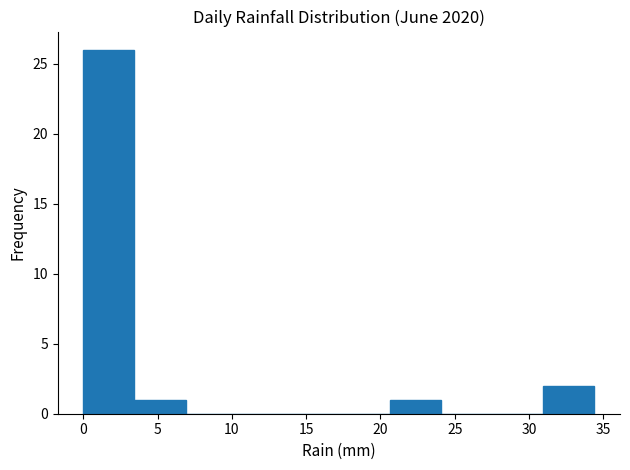

Reading left to right, transcribe this chart: for each bar, give the range it covers on the x-axis and its height. Neither the bar edges nor the heights are printed on the chart, so give them approximately, as read against the axes.

0.0 to 3.5: 26
3.5 to 7.0: 1
7.0 to 10.5: 0
10.5 to 14.0: 0
14.0 to 17.0: 0
17.0 to 20.5: 0
20.5 to 24.0: 1
24.0 to 27.5: 0
27.5 to 31.0: 0
31.0 to 34.5: 2